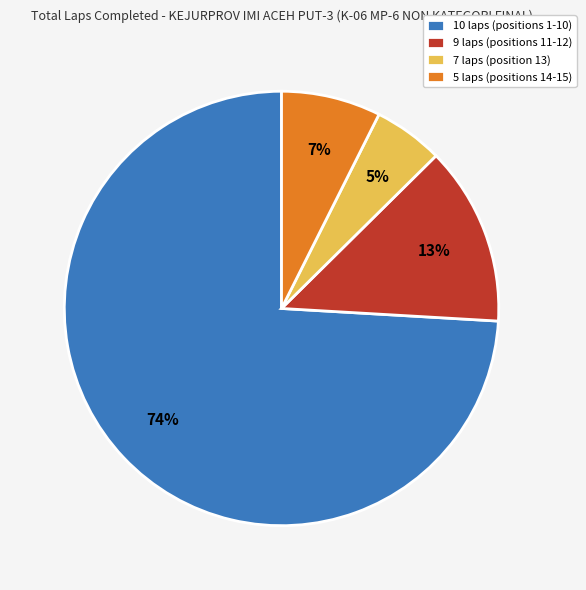

To the nearest percent, what is the average slice percentage?

25%